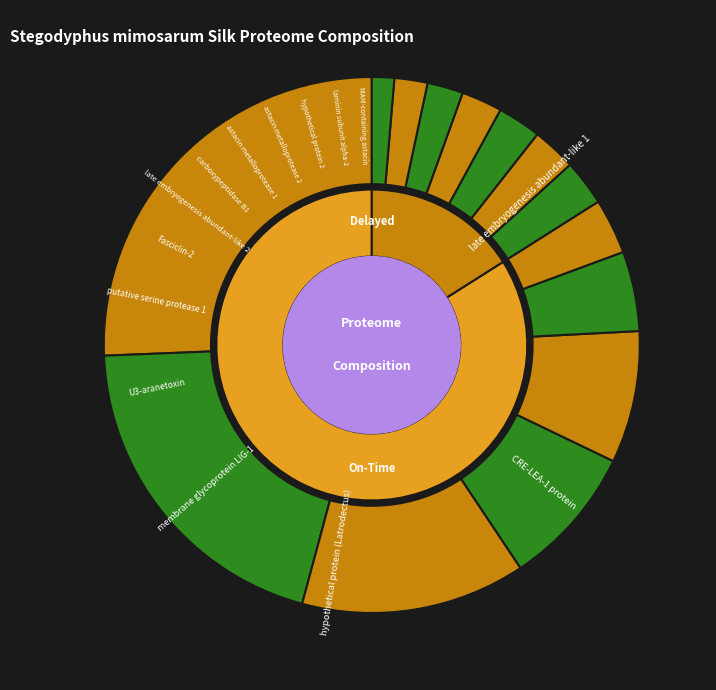

To the nearest percent, what portion does MAM-containing astacin represent?

1%